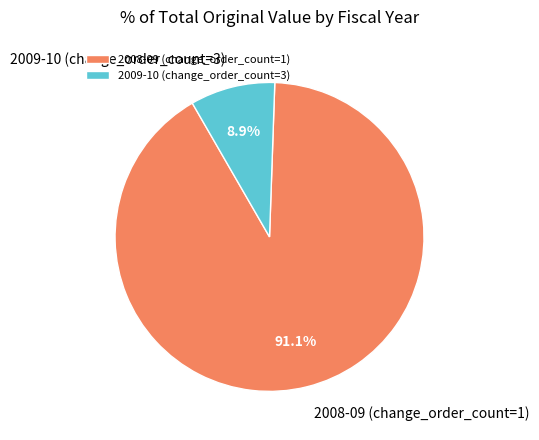

The 2008-09 (change_order_count=1) slice represents 83% of the pie. True or false?

False